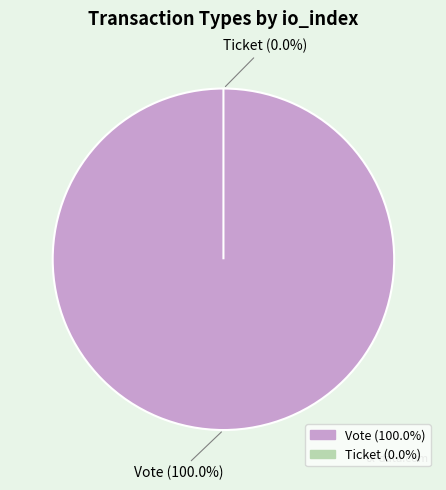

Is the sum of Vote and Ticket greater than half?

Yes